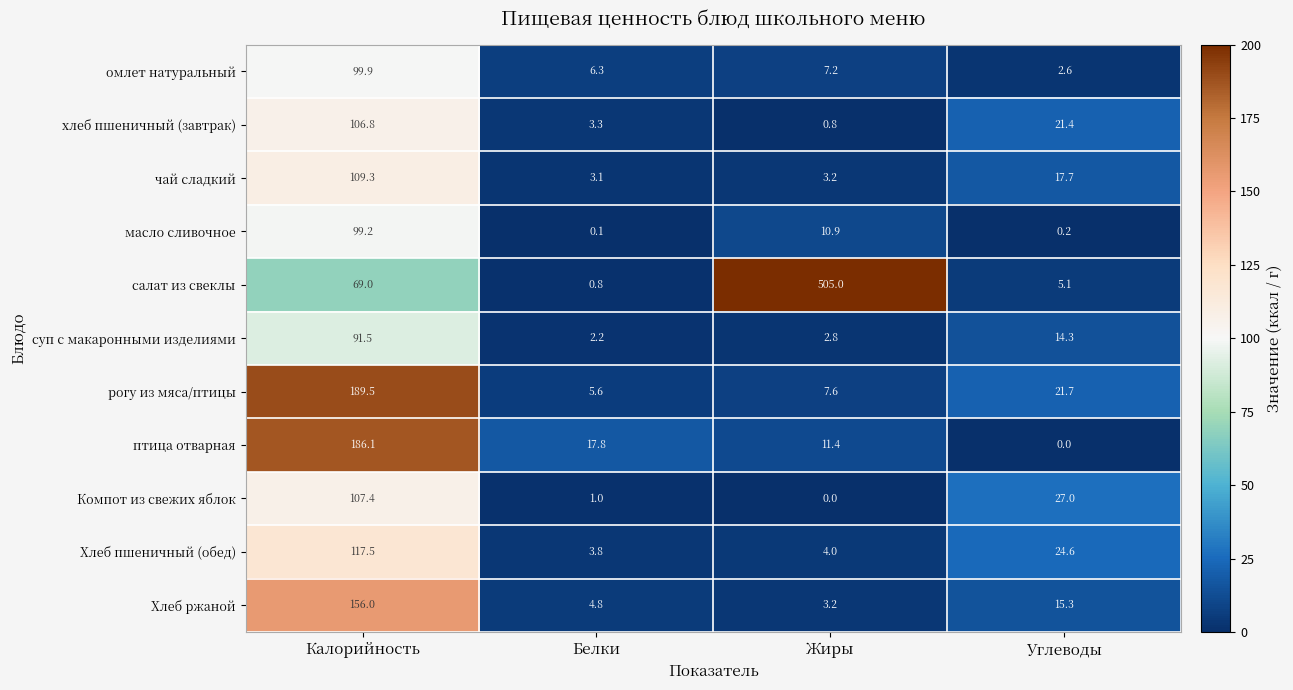

What is the maximum value shown in the chart?

505.0